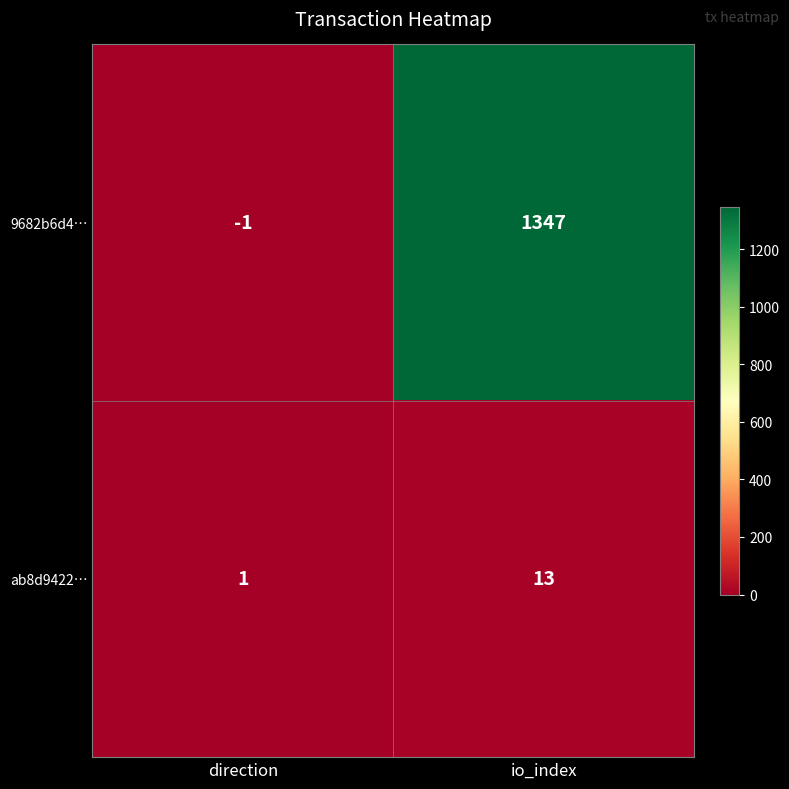

List the series in order of their overall mean, lowest first.

ab8d9422…, 9682b6d4…